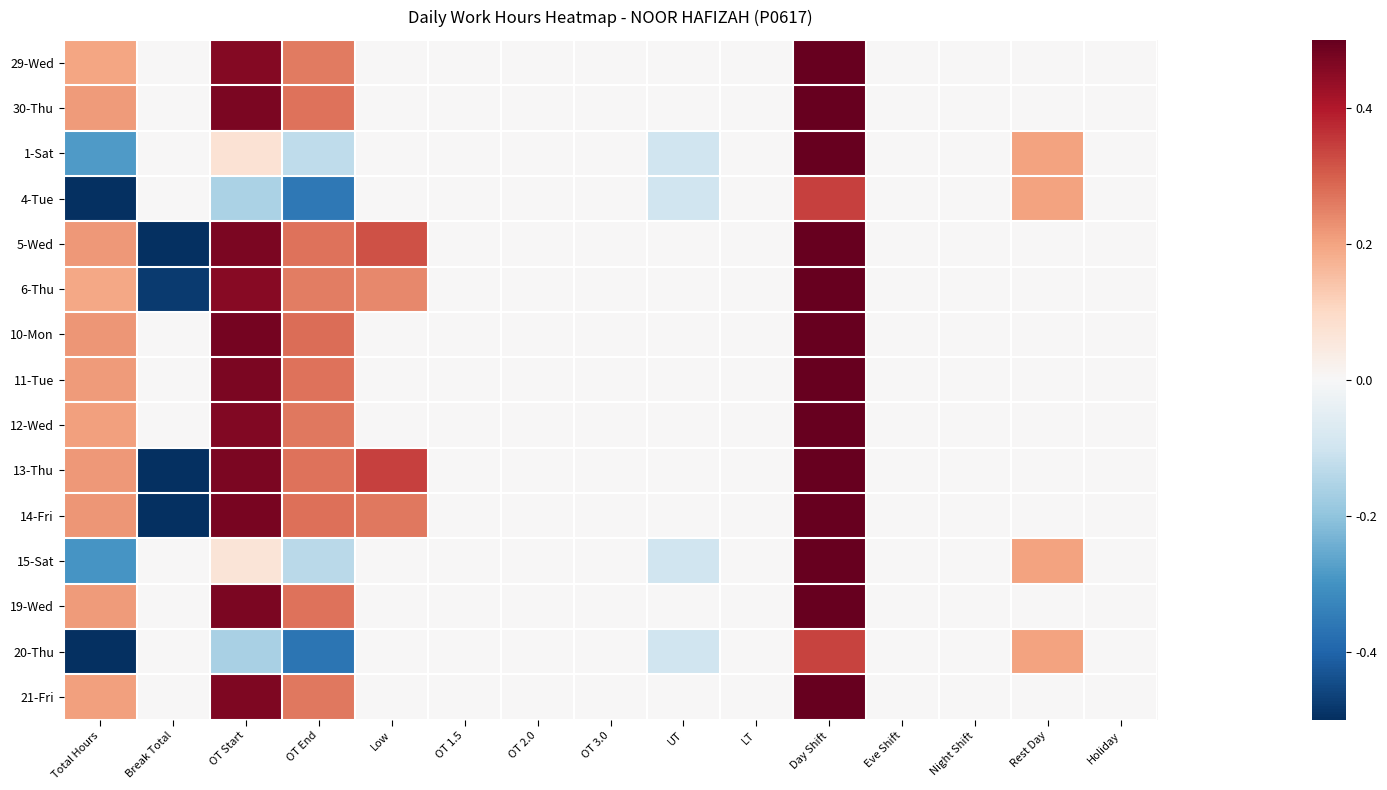

Which category has the highest value across all series?

Day Shift